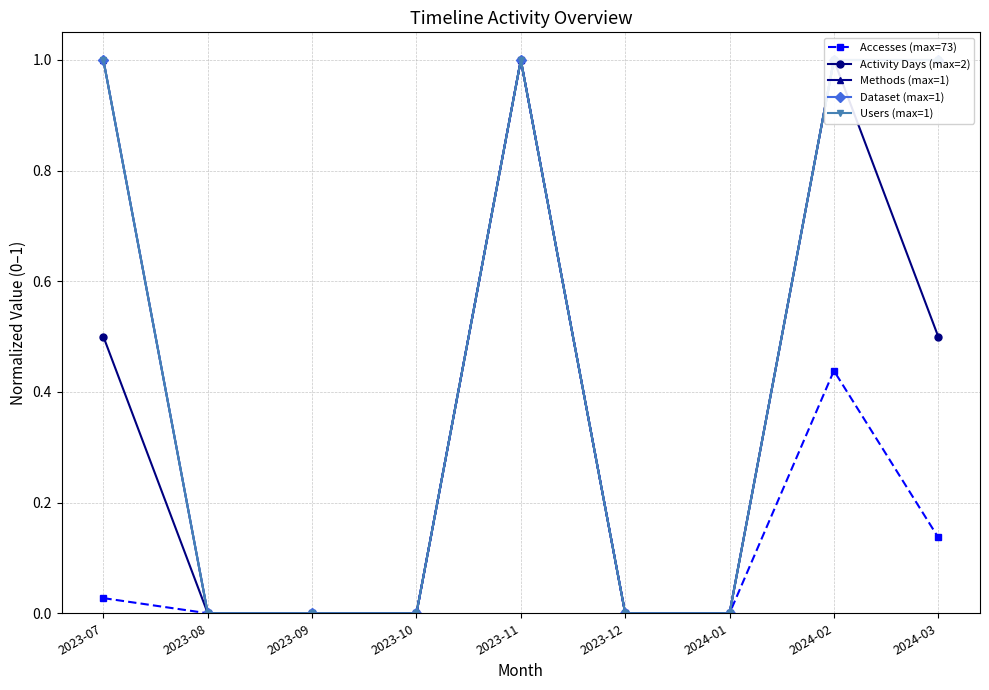

At 2023-09, list the series in order from smallest to largest.

Accesses (max=73), Activity Days (max=2), Methods (max=1), Dataset (max=1), Users (max=1)